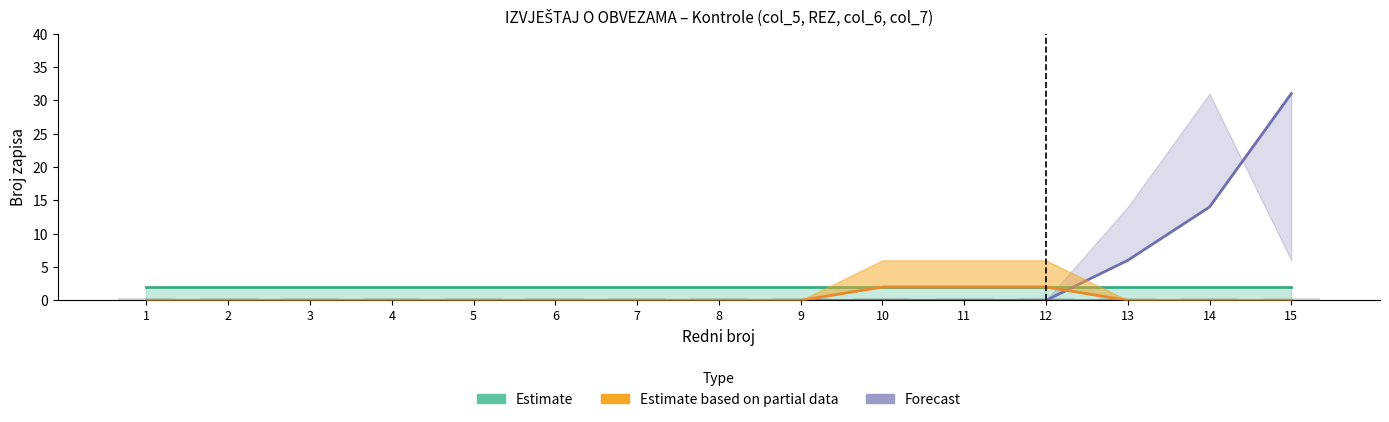

Which series has the largest range (max minus min)?

Forecast